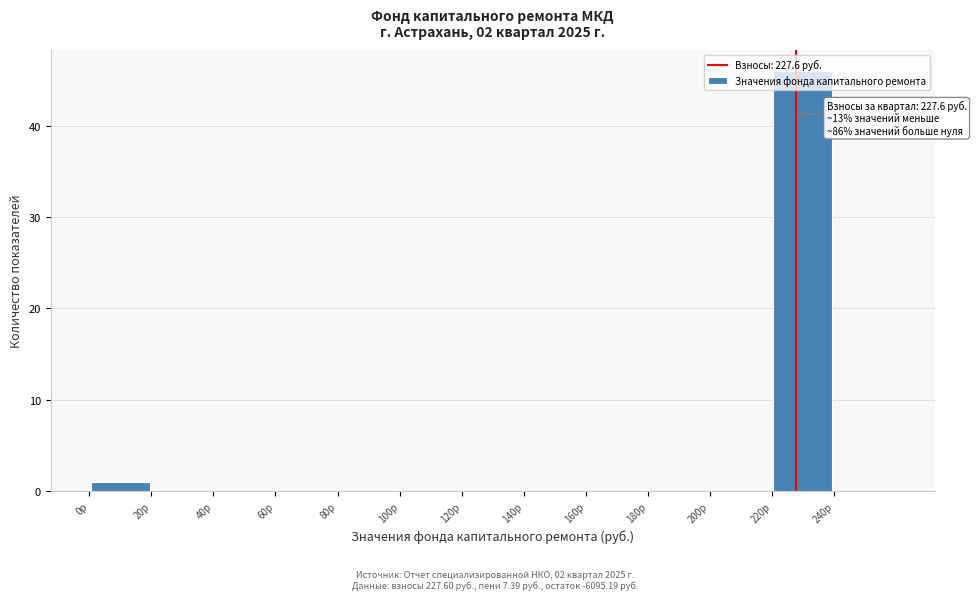

Over which range of the x-axis is the bar tallest?

220 to 240